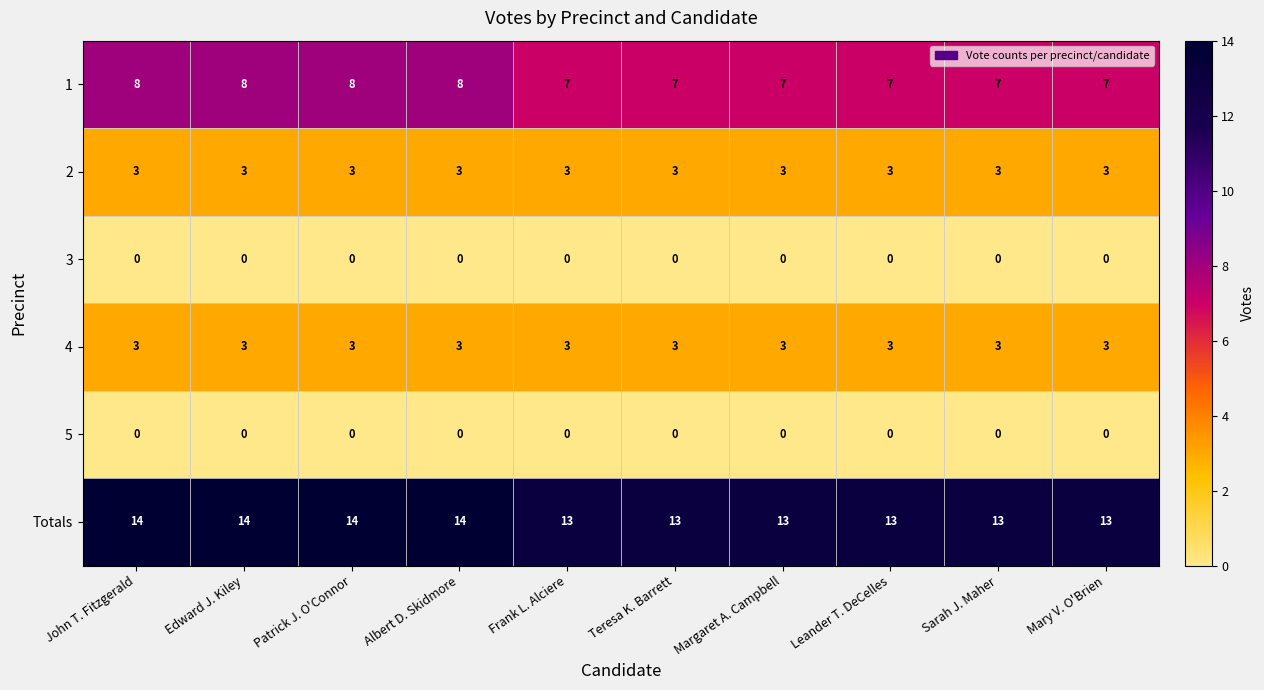

Count the 1 values in the range 7 to 8.

10